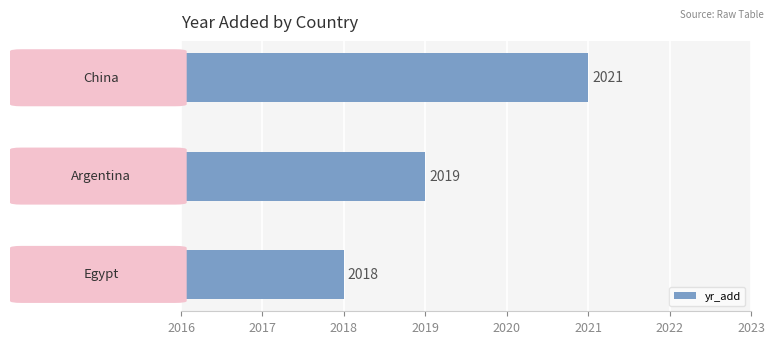

How many series are shown in this chart?

1